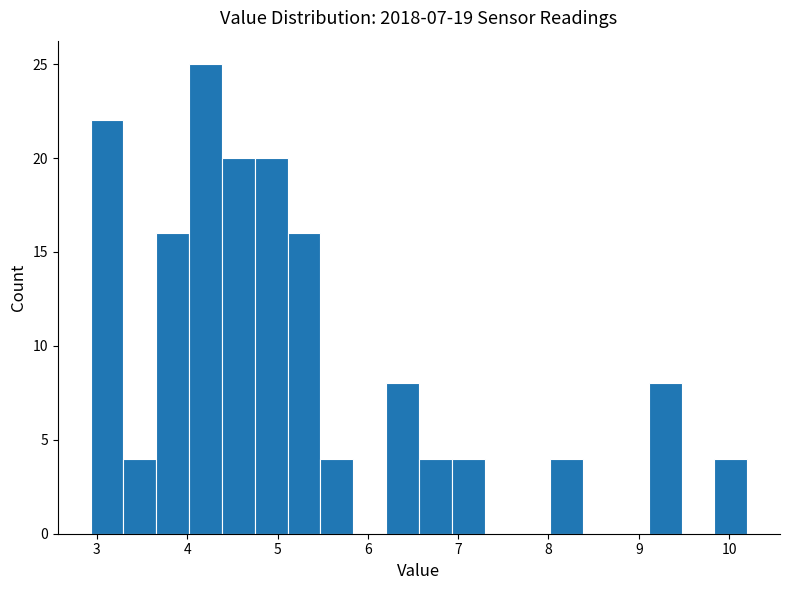

Read against the x-axis, roughly where is the centre of the tallest bar?

4.2